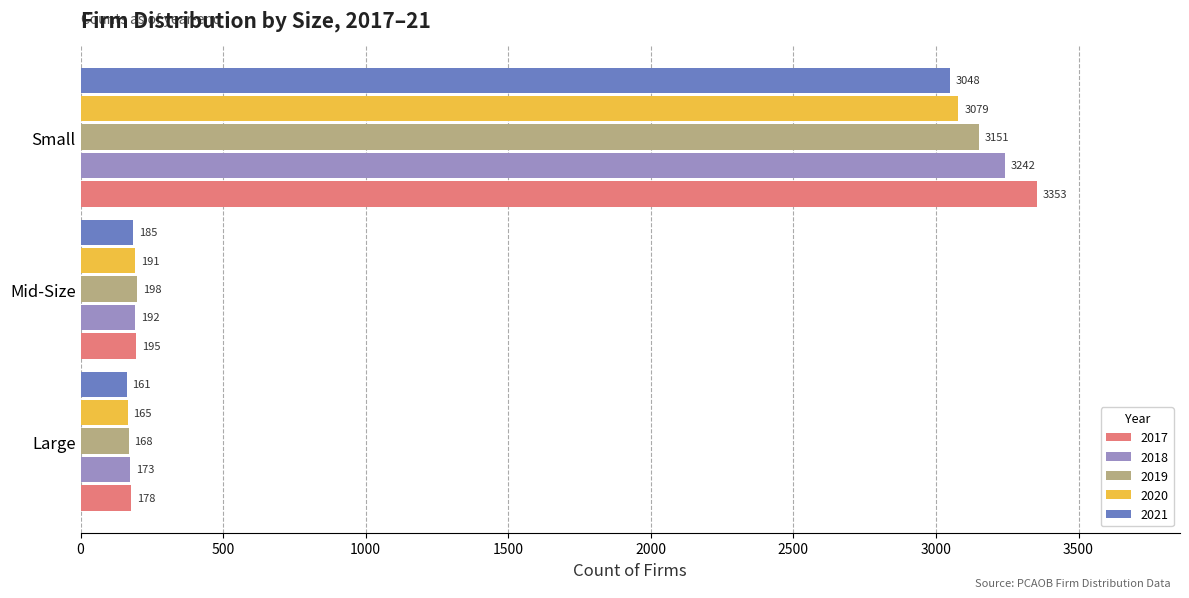

The value of 2021 at Large is 161. True or false?

True